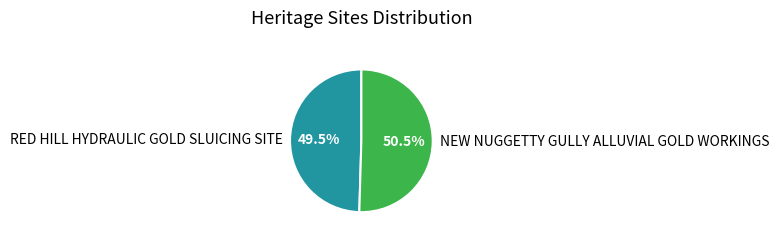

How many slices are in this pie chart?

2